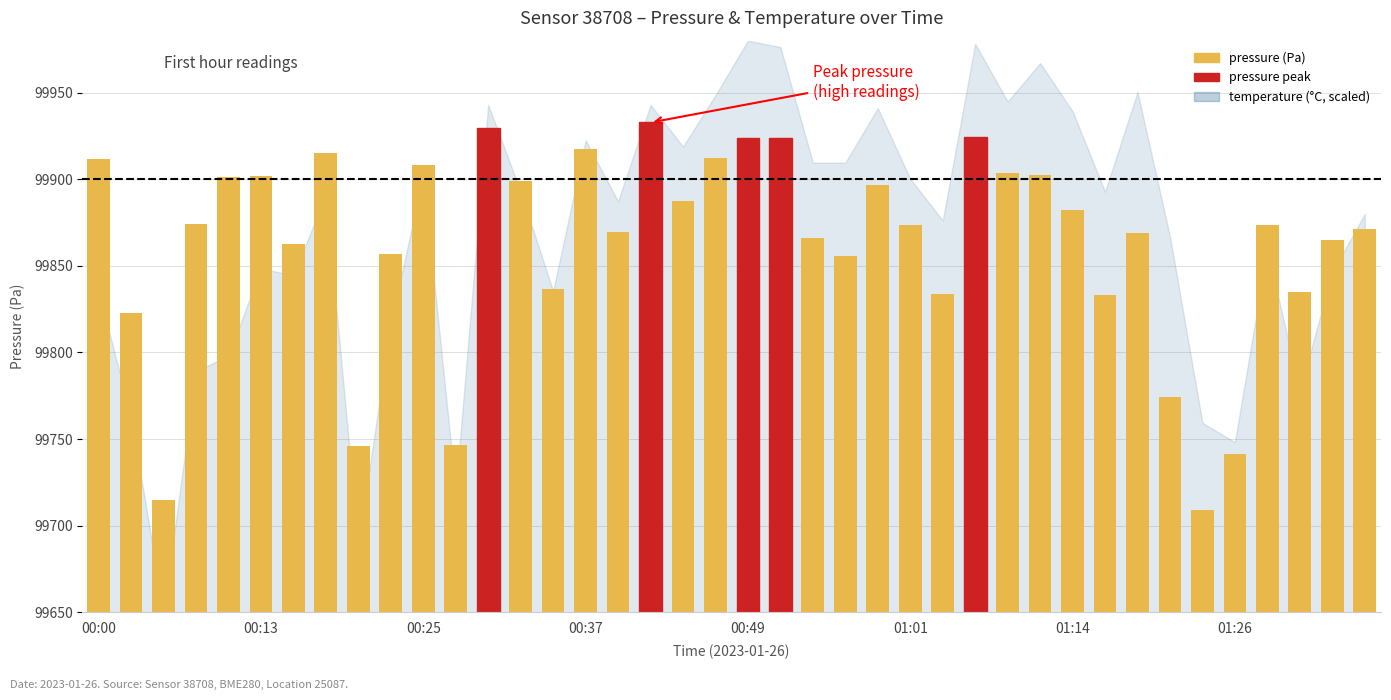

Where does the data first go above 223?

00:00